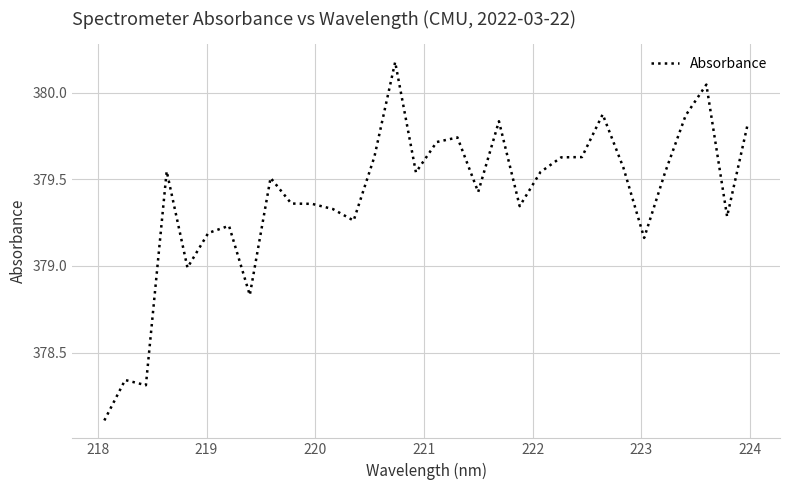

What is the smallest value displayed?

378.1